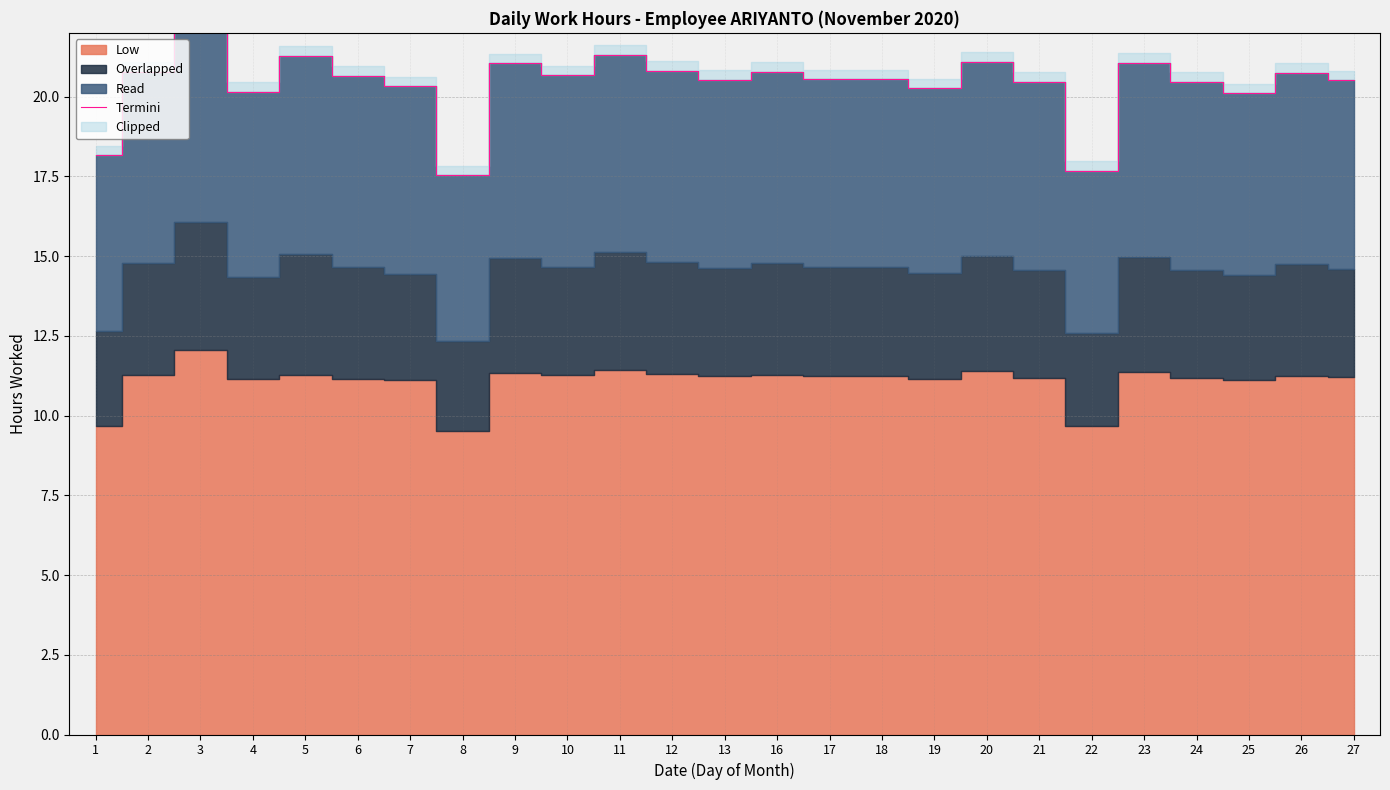

The chart shows a value of 20.5 at 21. True or false?

True